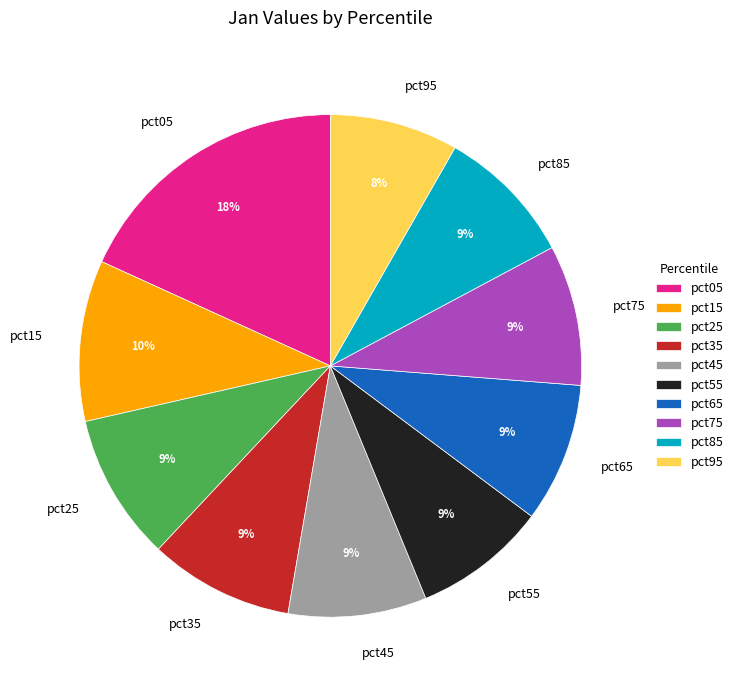

What percentage is the pct45 slice, to the nearest percent?

9%